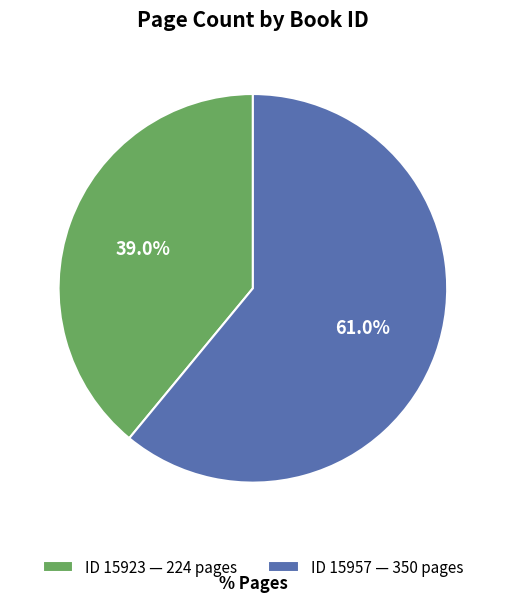

To the nearest percent, what is the difference between the largest and smallest slice percentages?

22%